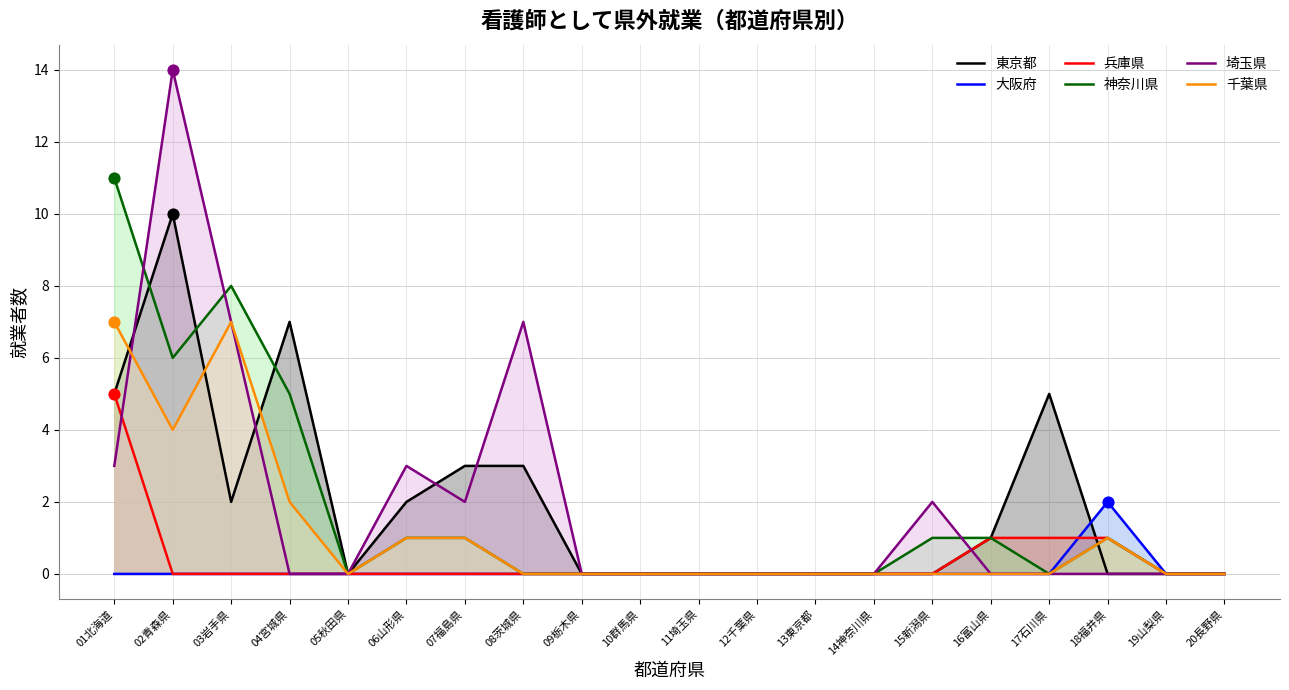

What is the total value across all series at 02青森県?

34